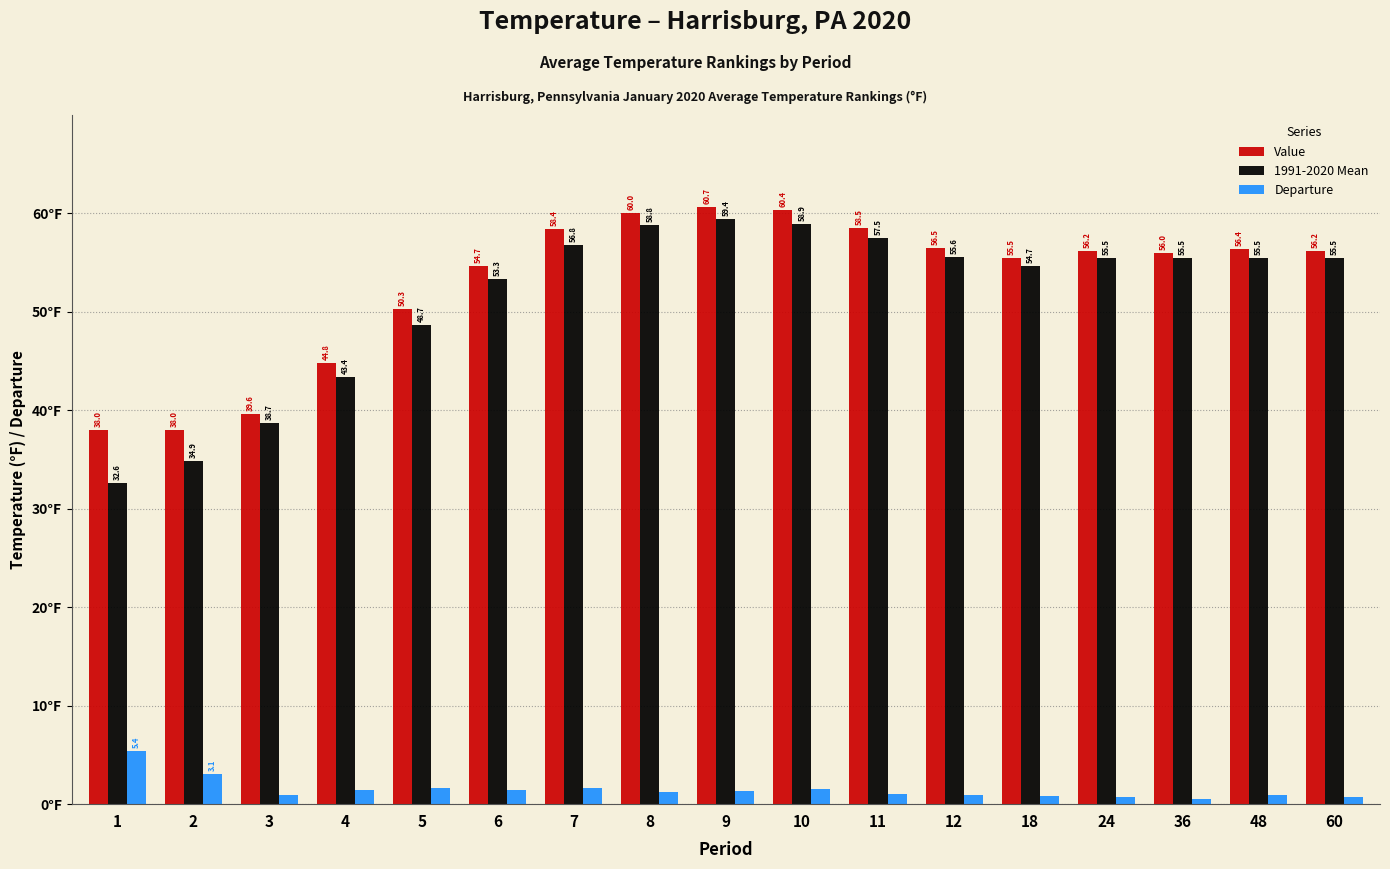

Which series has the largest range (max minus min)?

1991-2020 Mean